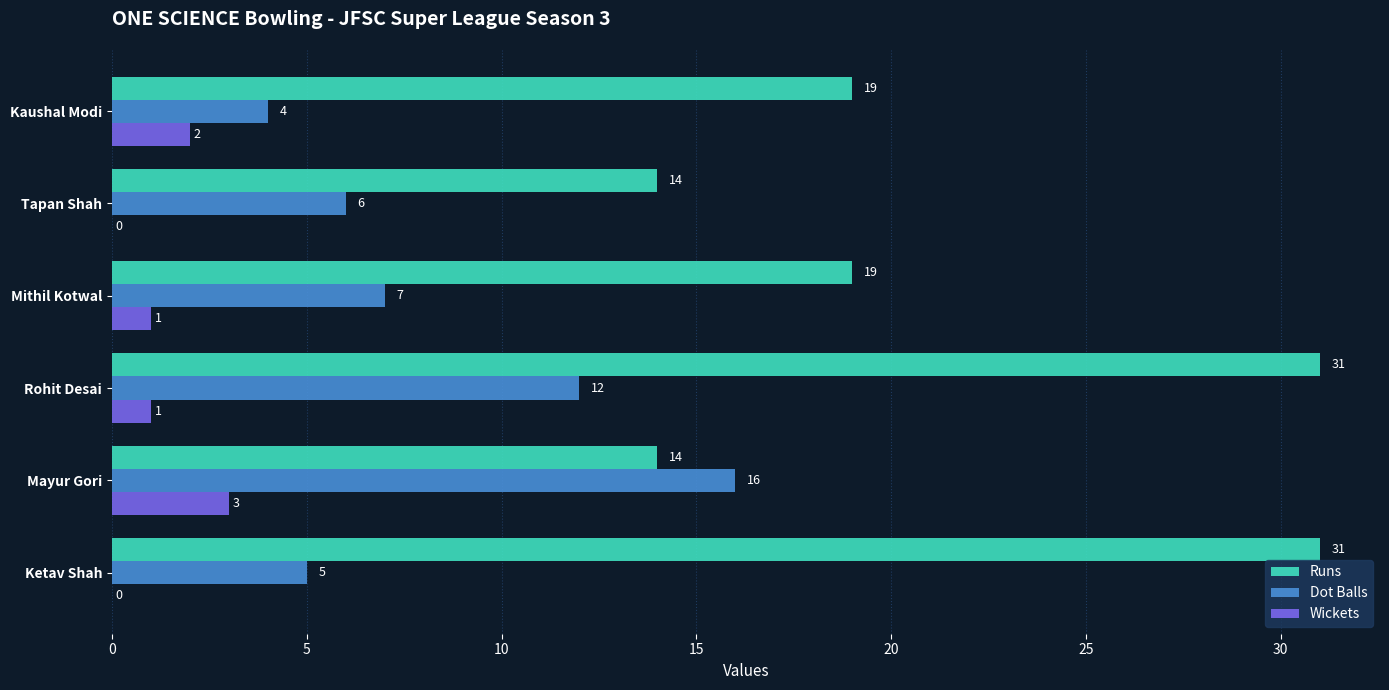

What is the maximum value for Wickets?

3